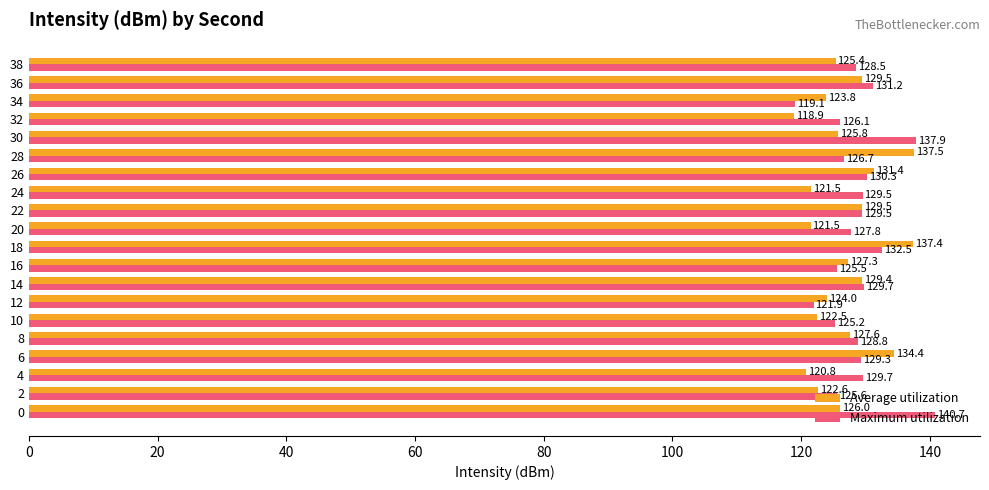

What is the approximate value of Average utilization at 24?

121.5